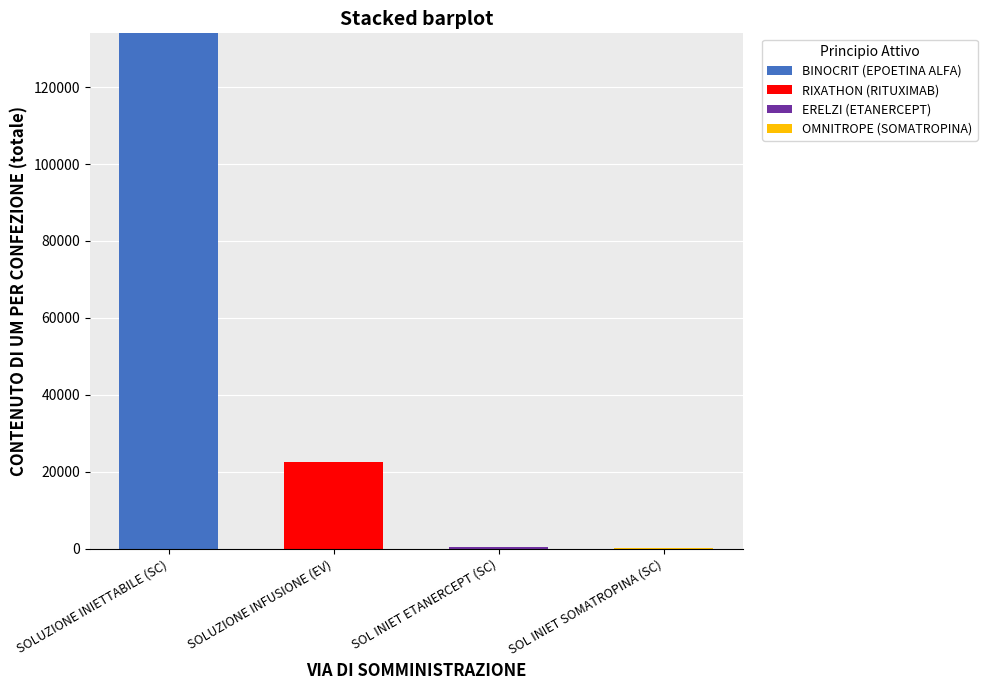

What is the sum of all BINOCRIT (EPOETINA ALFA) values?

134000